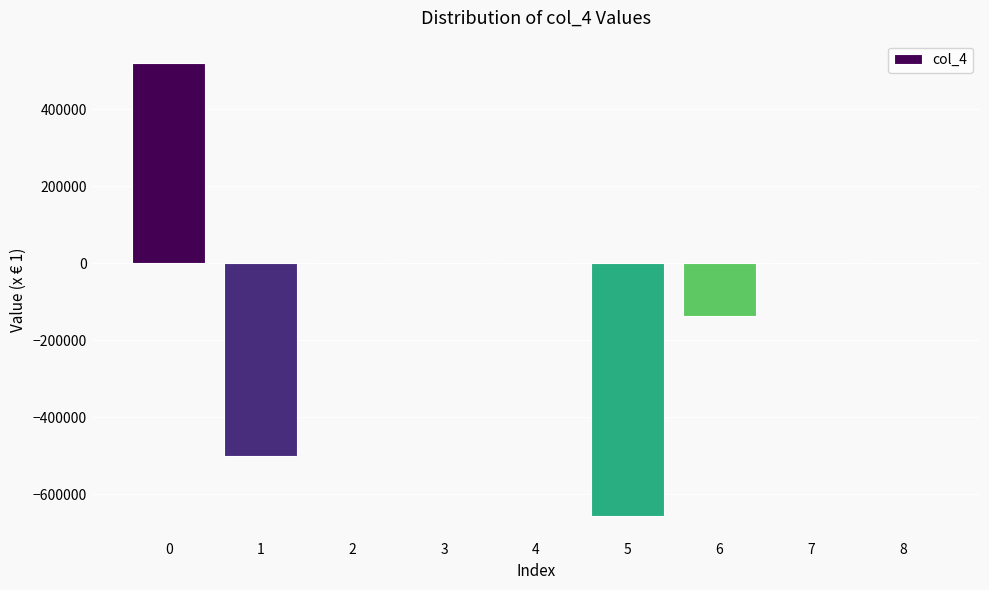

What is the sum of all values?

-776386.3